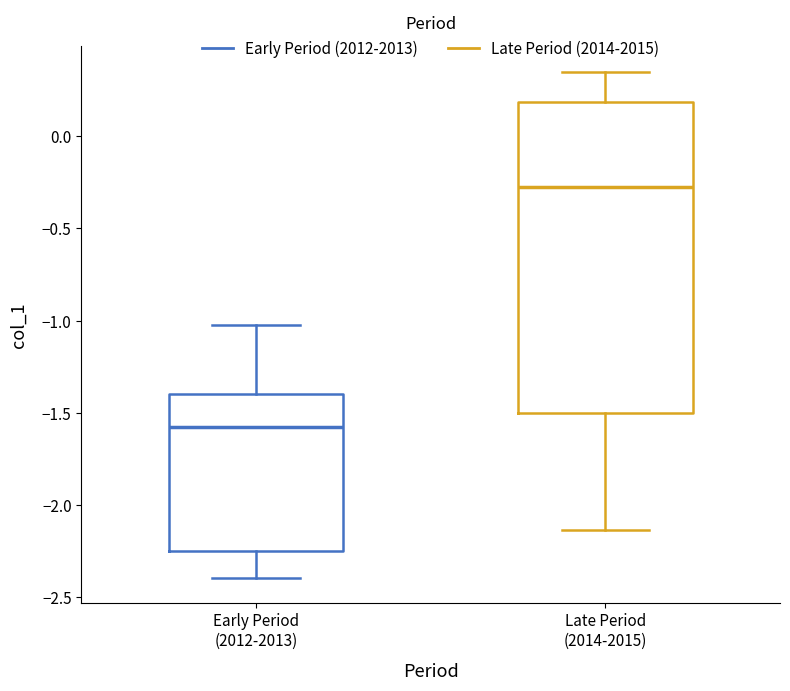

Reading left to right, read every box against the y-axis: the position of its median line, the range the box covers, and the ends of its whiskers. The values are not printed on the chart, so give them approximately, as read against the axis.

Early Period (2012-2013): median -1.60, box -2.25 to -1.40, whiskers -2.40 to -1.00
Late Period (2014-2015): median -0.30, box -1.50 to 0.20, whiskers -2.15 to 0.35